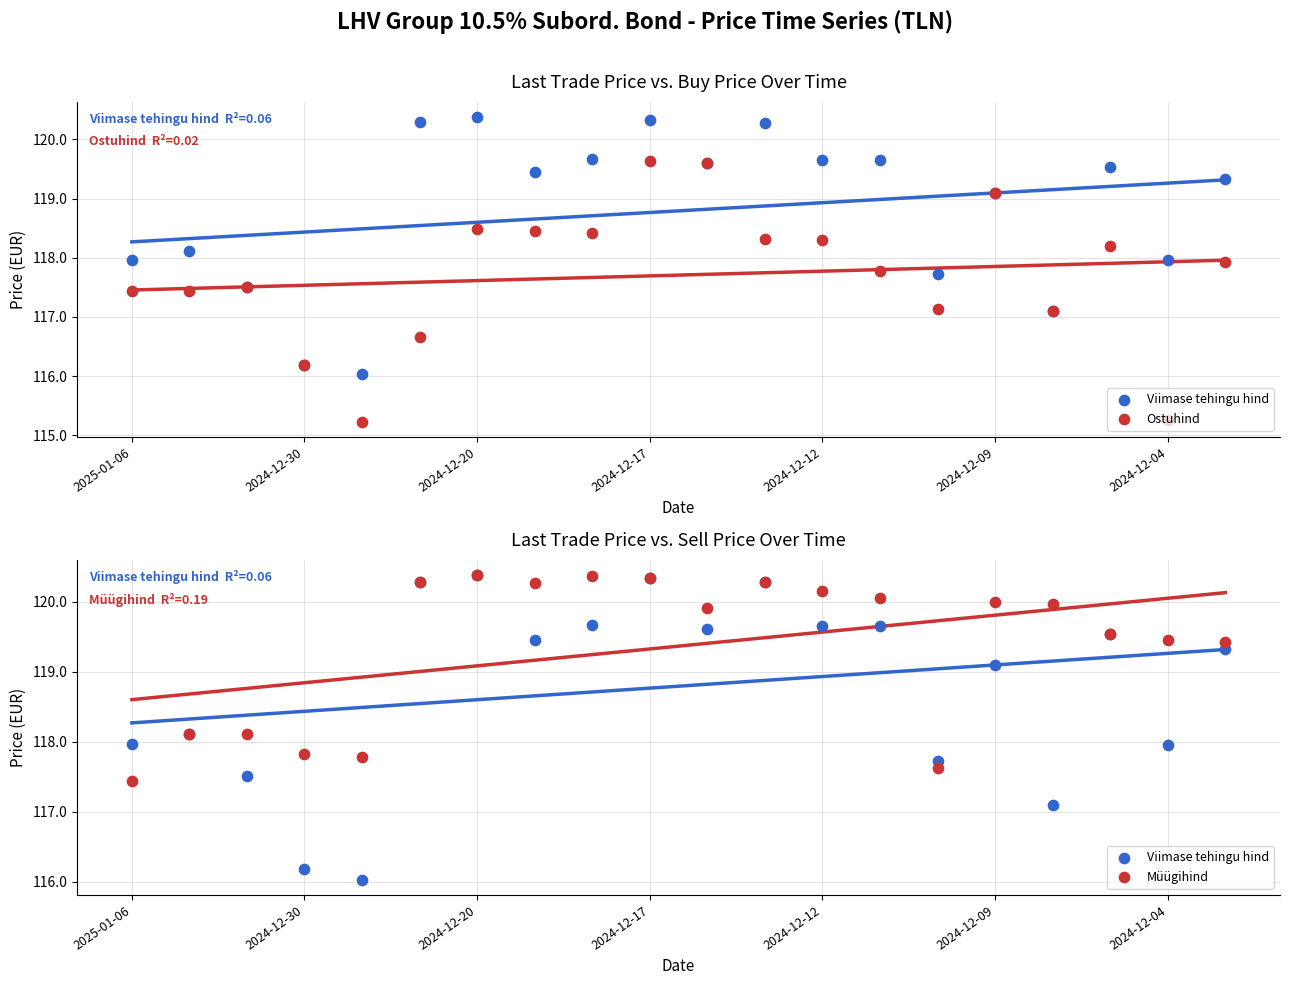

What are all the series names shown in the legend?

Viimase tehingu hind, Ostuhind, Müügihind